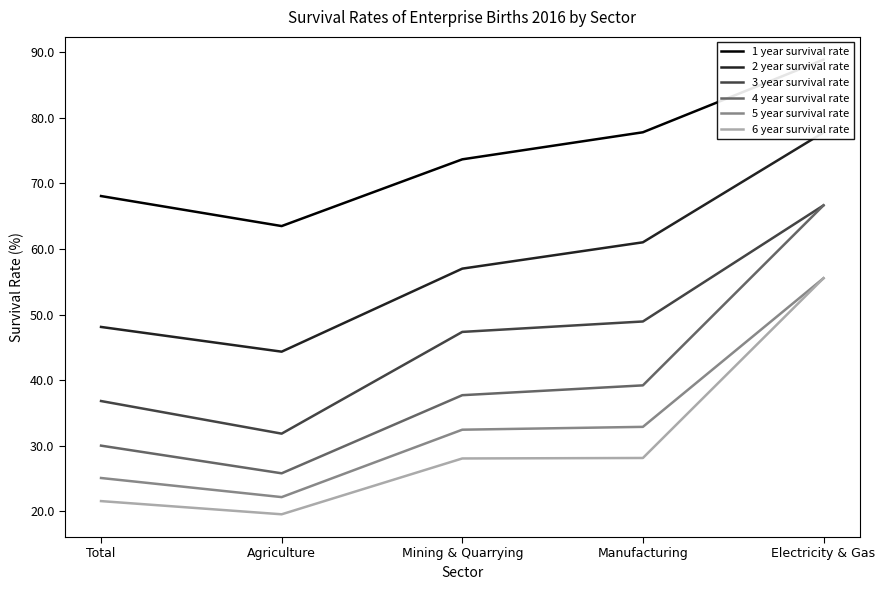

What is the total value across all series at Agriculture?

207.3